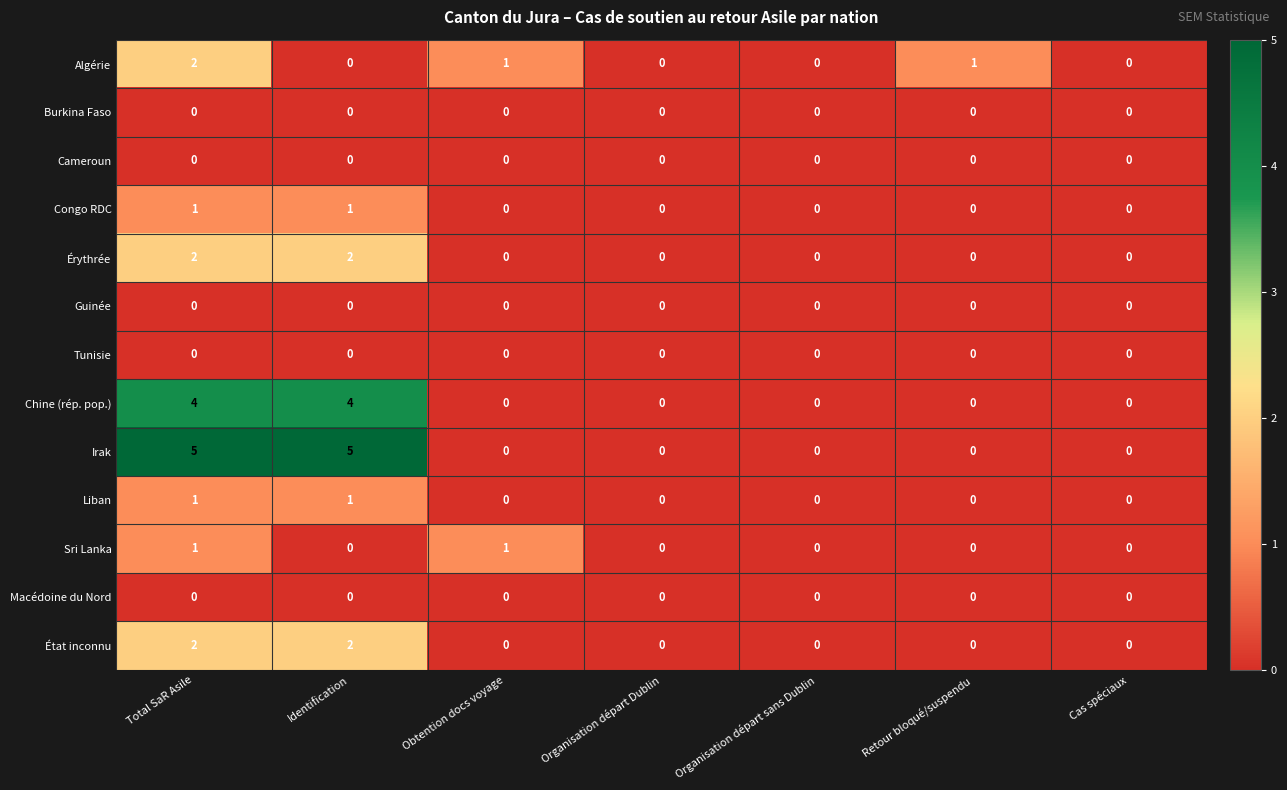

At which category is the sum across all series the highest?

Total SaR Asile